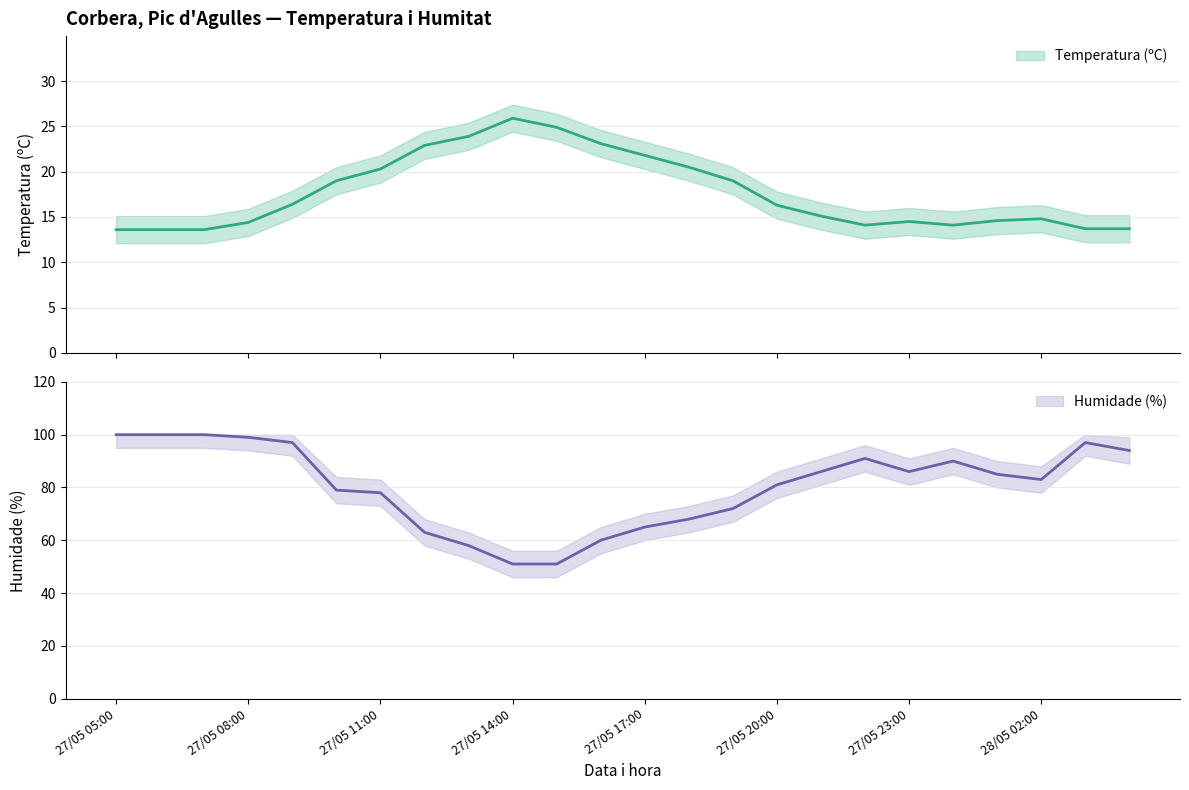

True or false: Humidade (%) and Temperatura (ºC) cross at least once.

False